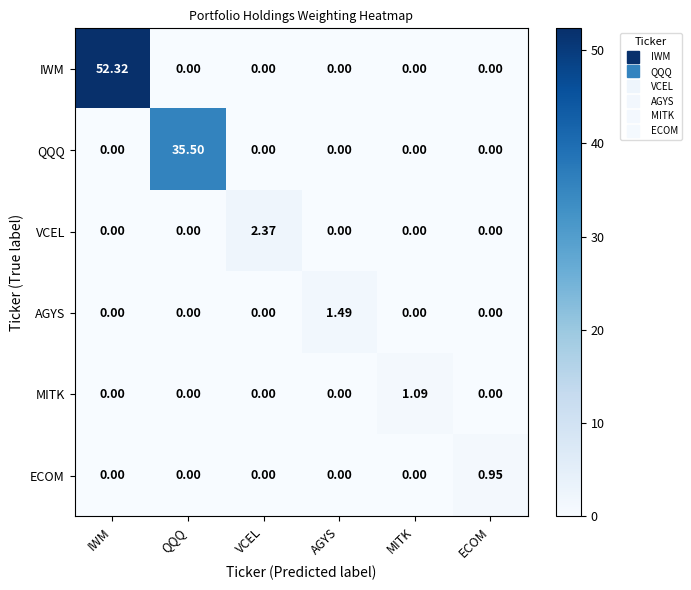

Which category has the highest value across all series?

IWM